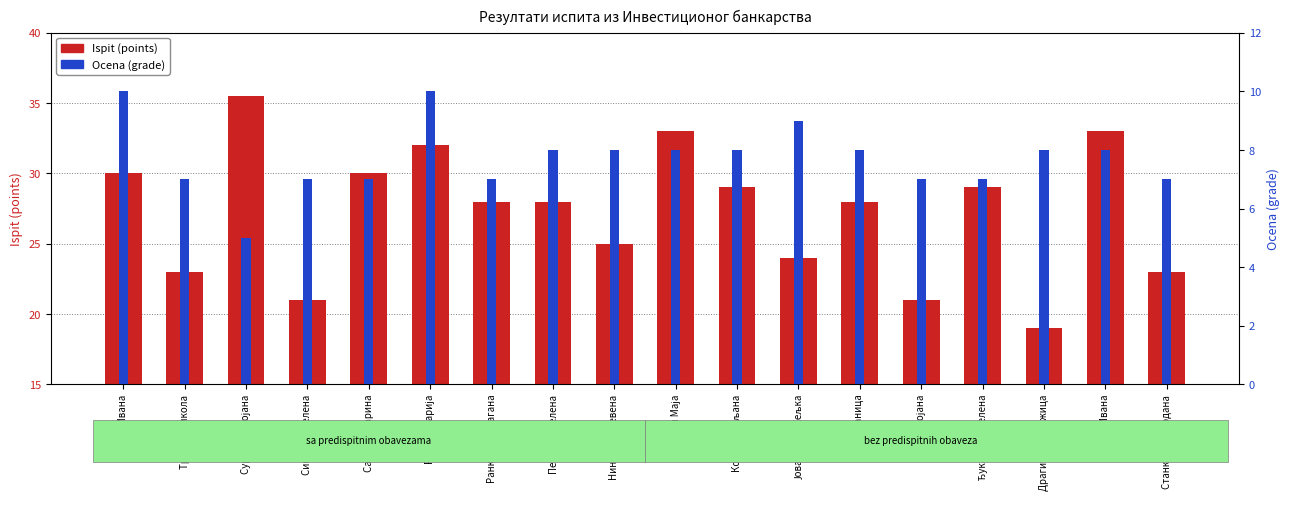

Reading left to right, list all the values displayed in this chart.

Ispit (points): Ћирић Ивана=30.0	Тркуља Никола=23.0	Сурдучки Бојана=35.5	Сикирица Јелена=21.0	Савић Катарина=30.0	Рошуљ Марија=32.0	Ранковић Драгана=28.0	Петковић Јелена=28.0	Нинковић Невена=25.0	Немеди Маја=33.0	Ковљен Биљана=29.0	Јовановић Жељка=24.0	Јекић Даница=28.0	Елор Бојана=21.0	Ђукановић Јелена=29.0	Драгићевић Ружица=19.0	Гвока Ивана=33.0	Станковић Гордана=23.0
Ocena (grade): Ћирић Ивана=10.0	Тркуља Никола=7.0	Сурдучки Бојана=5.0	Сикирица Јелена=7.0	Савић Катарина=7.0	Рошуљ Марија=10.0	Ранковић Драгана=7.0	Петковић Јелена=8.0	Нинковић Невена=8.0	Немеди Маја=8.0	Ковљен Биљана=8.0	Јовановић Жељка=9.0	Јекић Даница=8.0	Елор Бојана=7.0	Ђукановић Јелена=7.0	Драгићевић Ружица=8.0	Гвока Ивана=8.0	Станковић Гордана=7.0